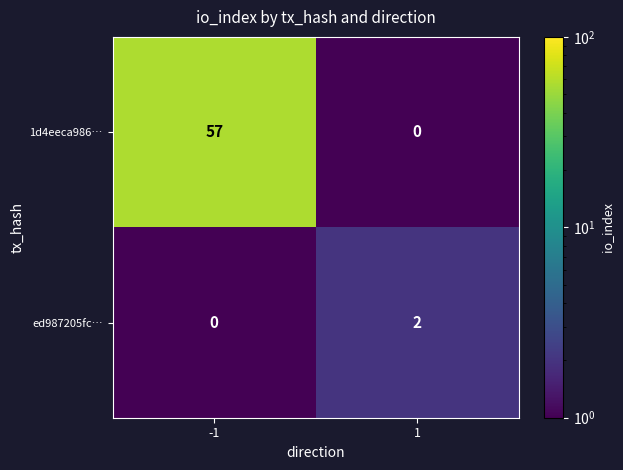

At -1, list the series in order from smallest to largest.

ed987205fc…, 1d4eeca986…